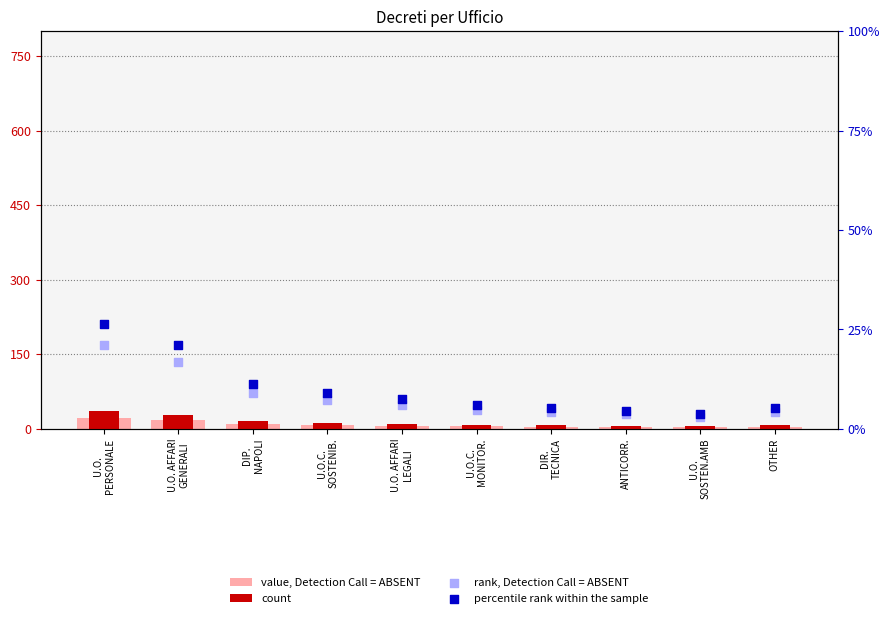

Is the value of value, Detection Call = ABSENT at U.O.
SOSTEN.AMB greater than the value of count at U.O. AFFARI
GENERALI?

No